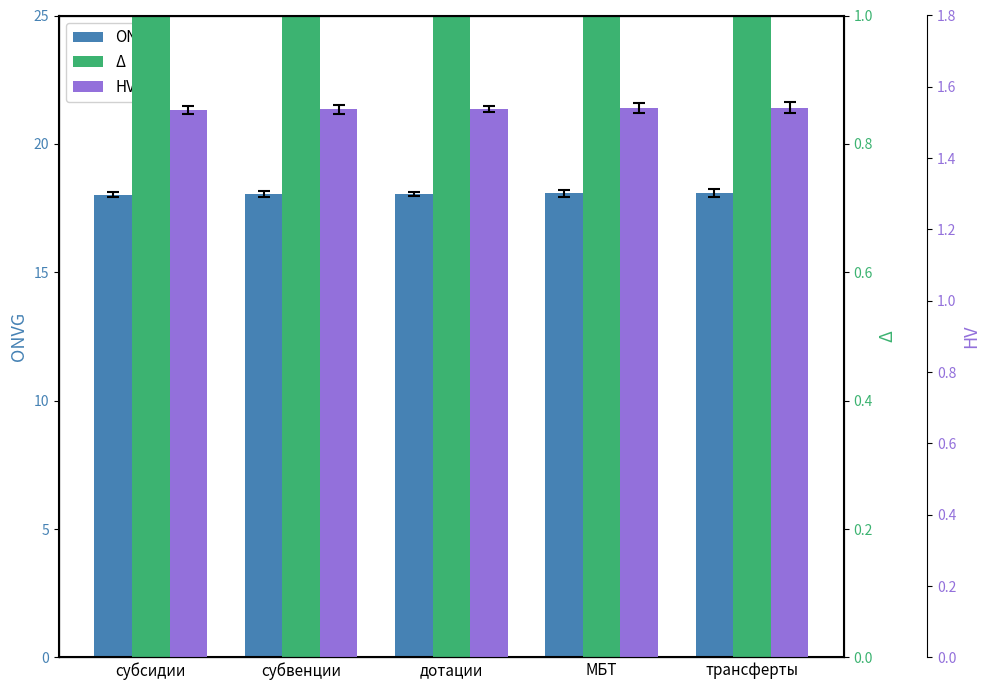

Are the bars grouped side by side (vs. stacked)?

Yes